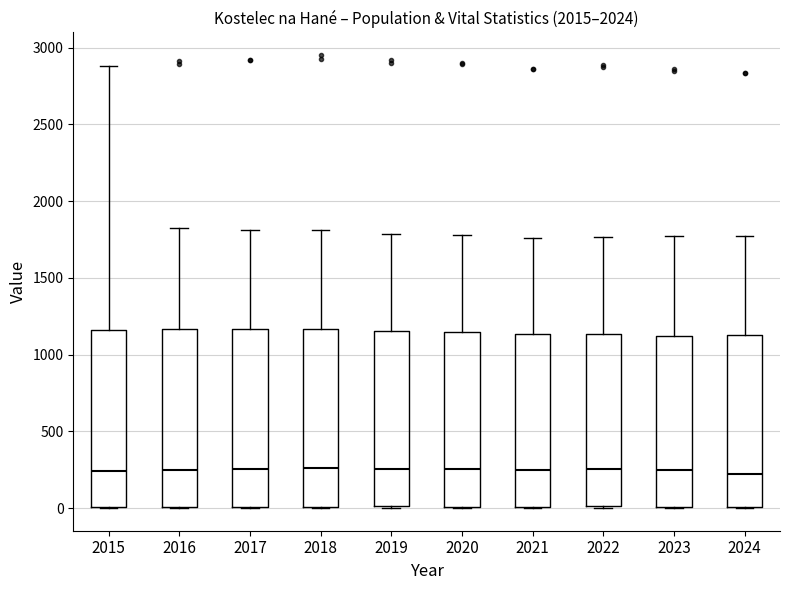

Reading left to right, transcribe this box plot: for each box, give where its median line is, the range the box spans, and where its two whiskers end, as read against the y-axis. The values are not printed on the chart, so give them approximately, as read against the axis.

2015: median 250, box 0 to 1150, whiskers 0 to 2900
2016: median 250, box 0 to 1150, whiskers 0 to 1800
2017: median 250, box 0 to 1150, whiskers 0 to 1800
2018: median 250, box 0 to 1150, whiskers 0 to 1800
2019: median 250, box 0 to 1150, whiskers 0 to 1800
2020: median 250, box 0 to 1150, whiskers 0 to 1800
2021: median 250, box 0 to 1150, whiskers 0 to 1750
2022: median 250, box 0 to 1150, whiskers 0 to 1750
2023: median 250, box 0 to 1100, whiskers 0 to 1750
2024: median 250, box 0 to 1150, whiskers 0 to 1750